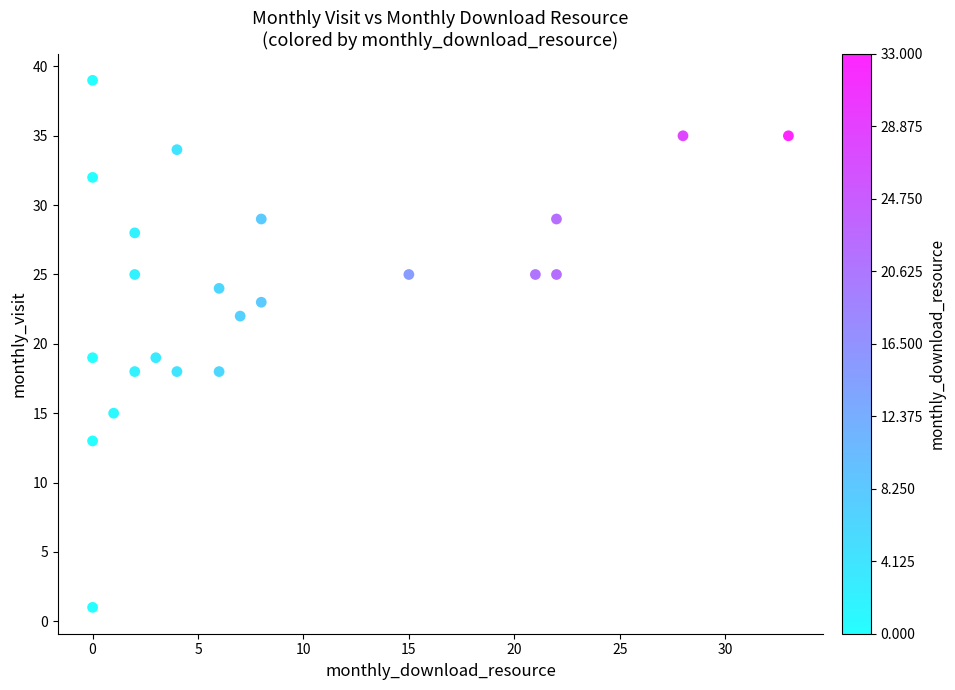

What is the range of X values (max minus min)?

33